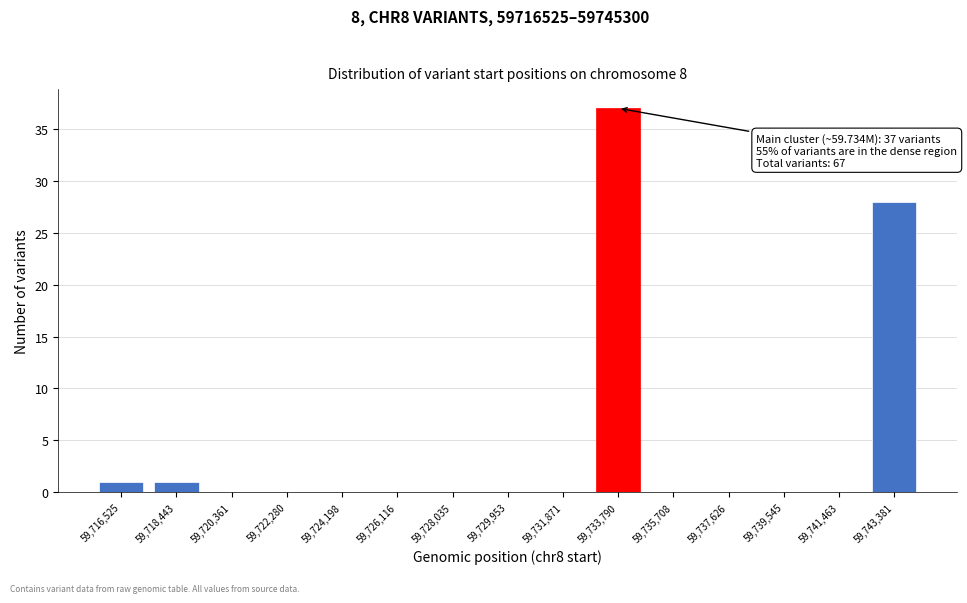

Reading left to right, transcribe all the data shown in this chart.

59,716,525=1	59,718,443=1	59,720,361=0	59,722,280=0	59,724,198=0	59,726,116=0	59,728,035=0	59,729,953=0	59,731,871=0	59,733,790=37	59,735,708=0	59,737,626=0	59,739,545=0	59,741,463=0	59,743,381=28